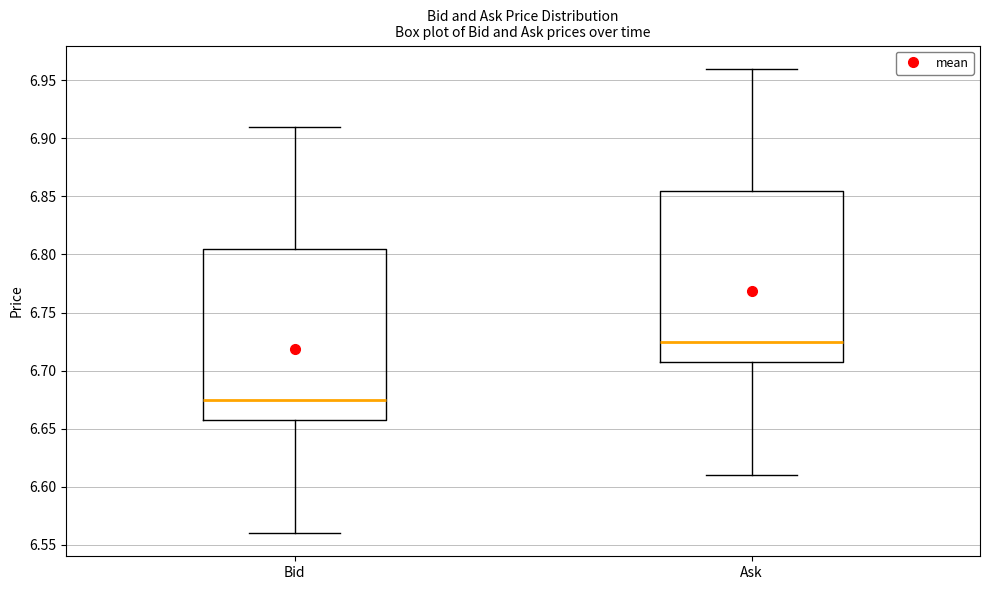

Reading left to right, read every box against the y-axis: the position of its median line, the range the box covers, and the ends of its whiskers. The values are not printed on the chart, so give them approximately, as read against the axis.

Bid: median 6.675, box 6.660 to 6.805, whiskers 6.560 to 6.910
Ask: median 6.725, box 6.710 to 6.855, whiskers 6.610 to 6.960